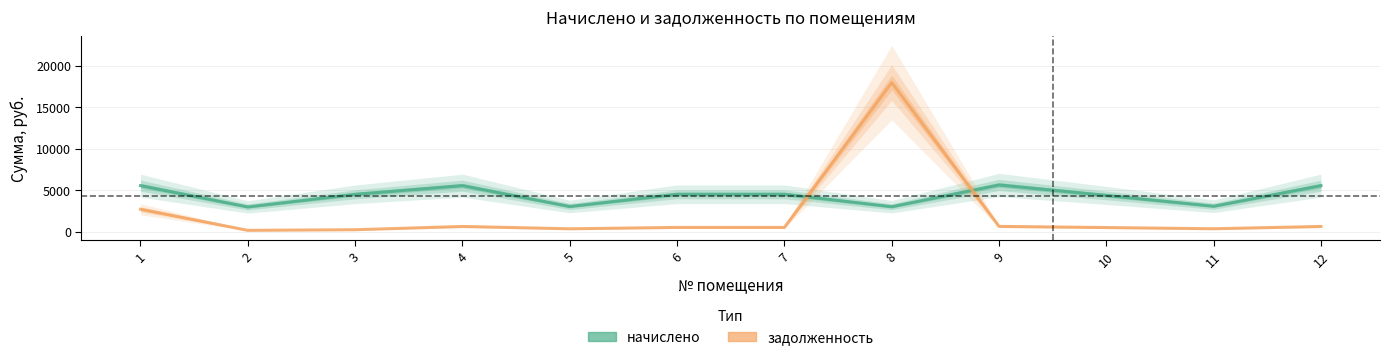

Rank the series by their average value, from highest to lowest.

начислено, задолженность